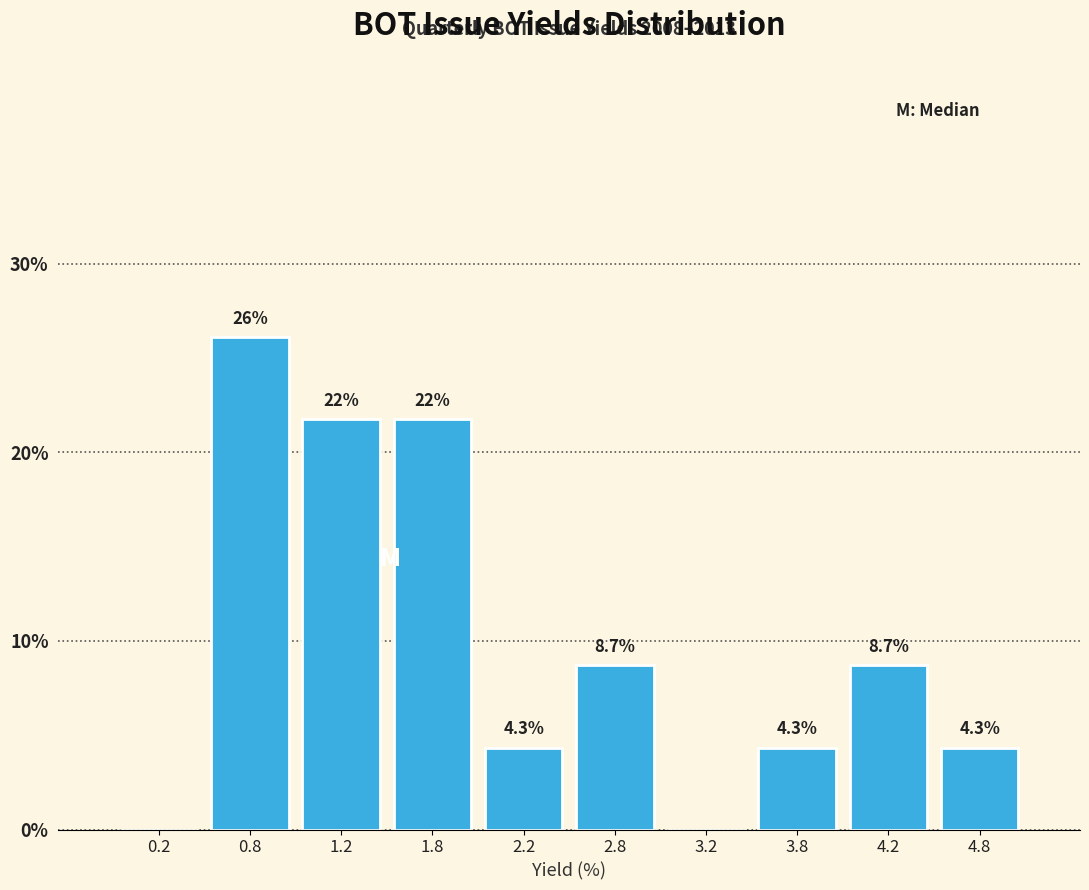

Which range on the x-axis has the tallest bar?

0.5 to 1.0